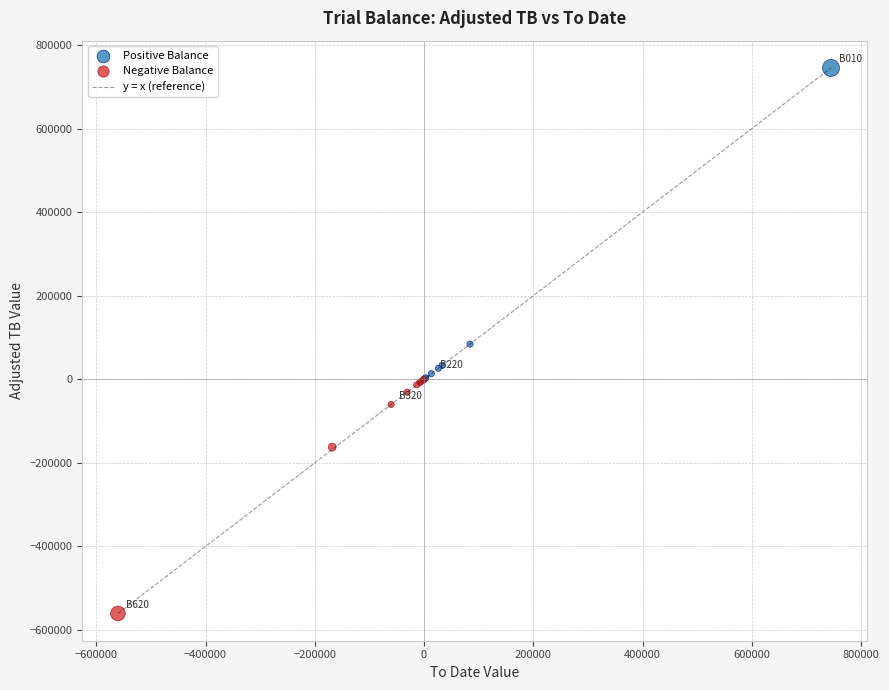

Which series contains the lowest Y value?

Negative Balance